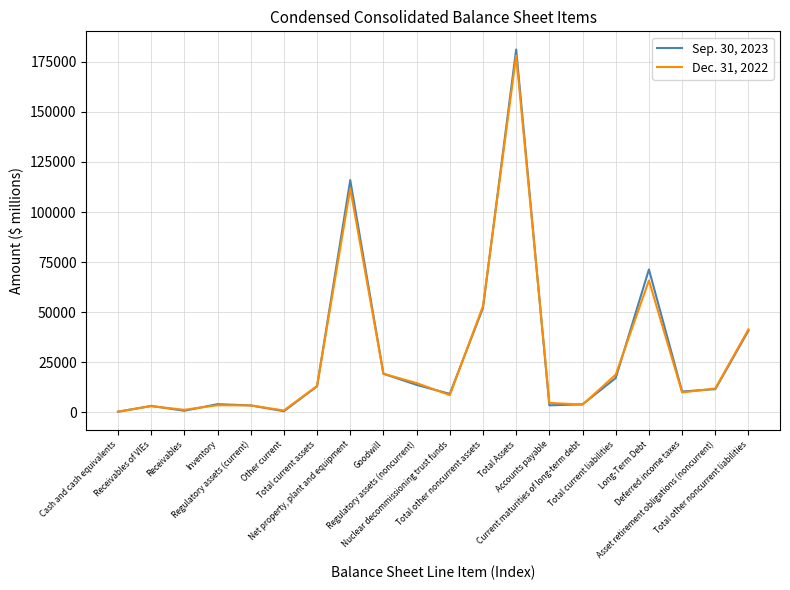

How many values in the Sep. 30, 2023 series are below 11613?

10